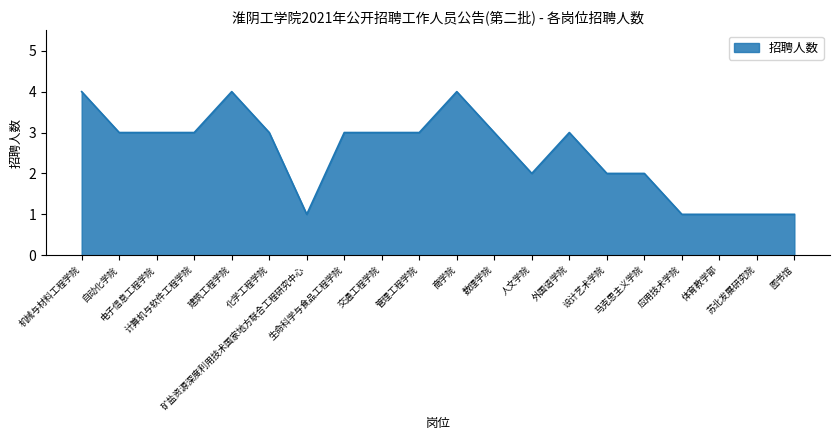

Reading left to right, extract all data points from this chart.

机械与材料工程学院=4	自动化学院=3	电子信息工程学院=3	计算机与软件工程学院=3	建筑工程学院=4	化学工程学院=3	矿盐资源深度利用技术国家地方联合工程研究中心=1	生命科学与食品工程学院=3	交通工程学院=3	管理工程学院=3	商学院=4	数理学院=3	人文学院=2	外国语学院=3	设计艺术学院=2	马克思主义学院=2	应用技术学院=1	体育教学部=1	苏北发展研究院=1	图书馆=1